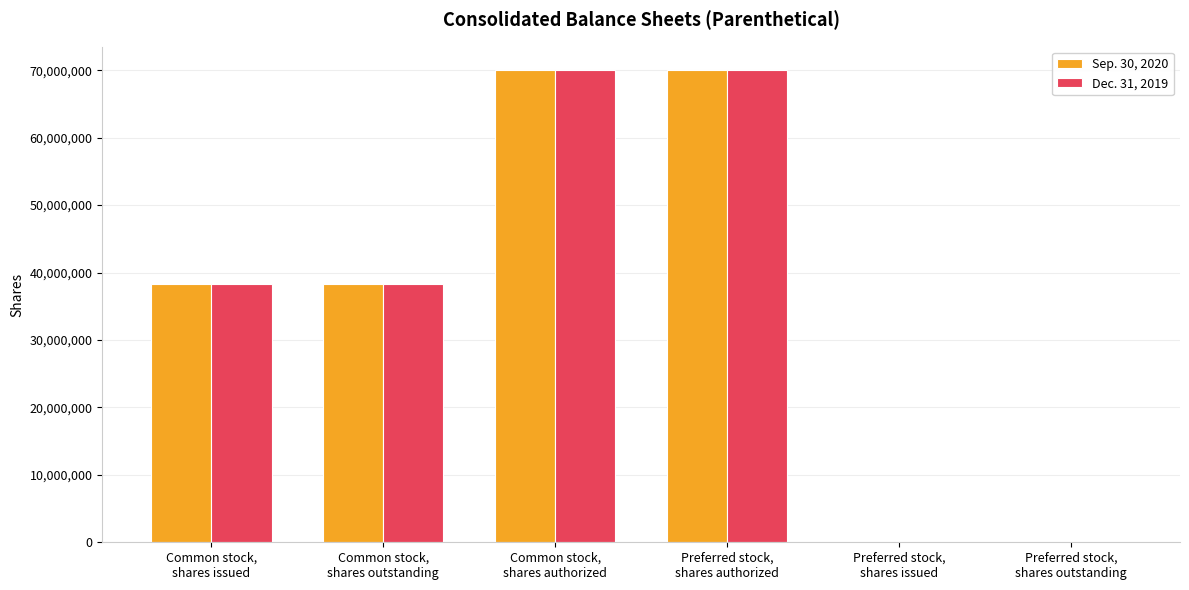

What is the greatest value displayed?

70000000